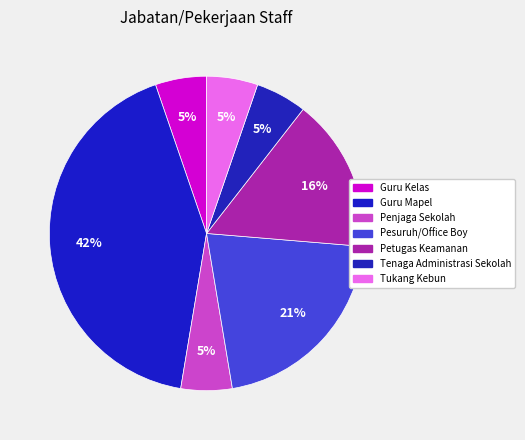

True or false: Pesuruh/Office Boy accounts for 21% of the total.

True